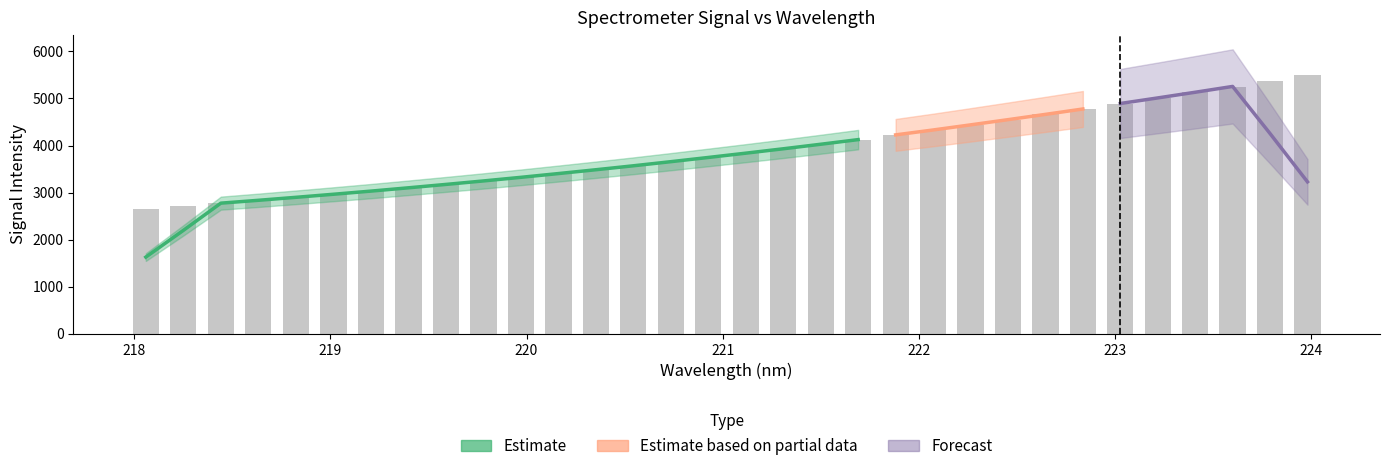

How many bars are there in total?

32